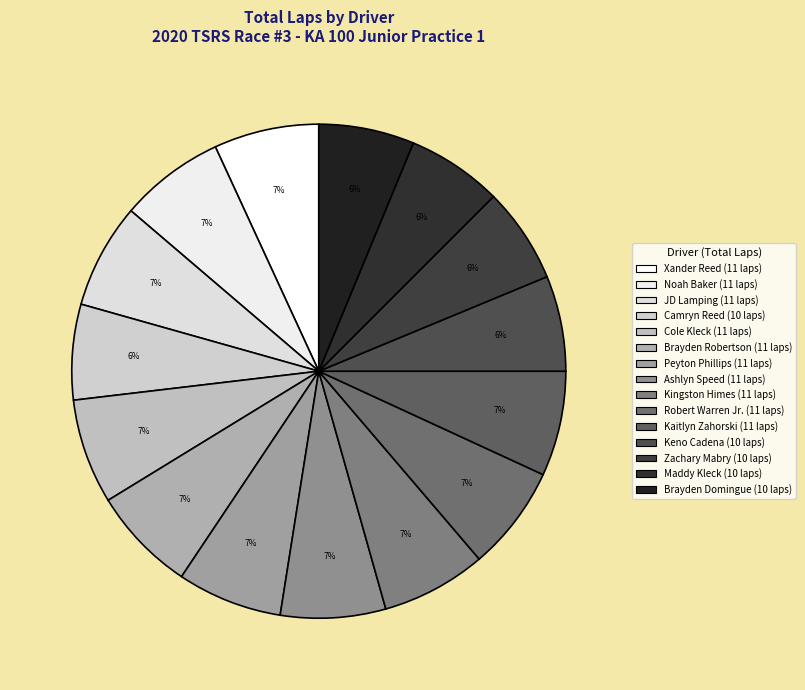

What percentage is NOT represented by Kaitlyn Zahorski?

93.1%